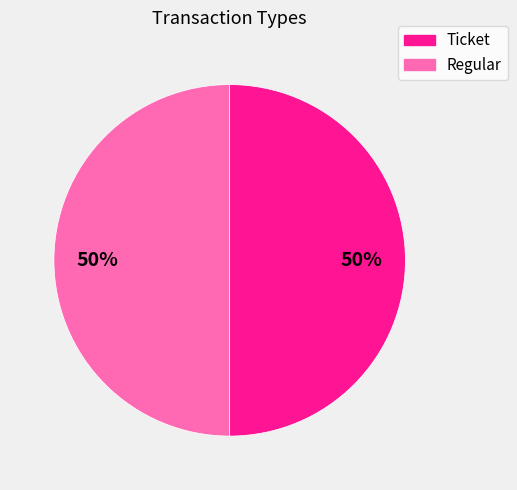

How many slices are in this pie chart?

2